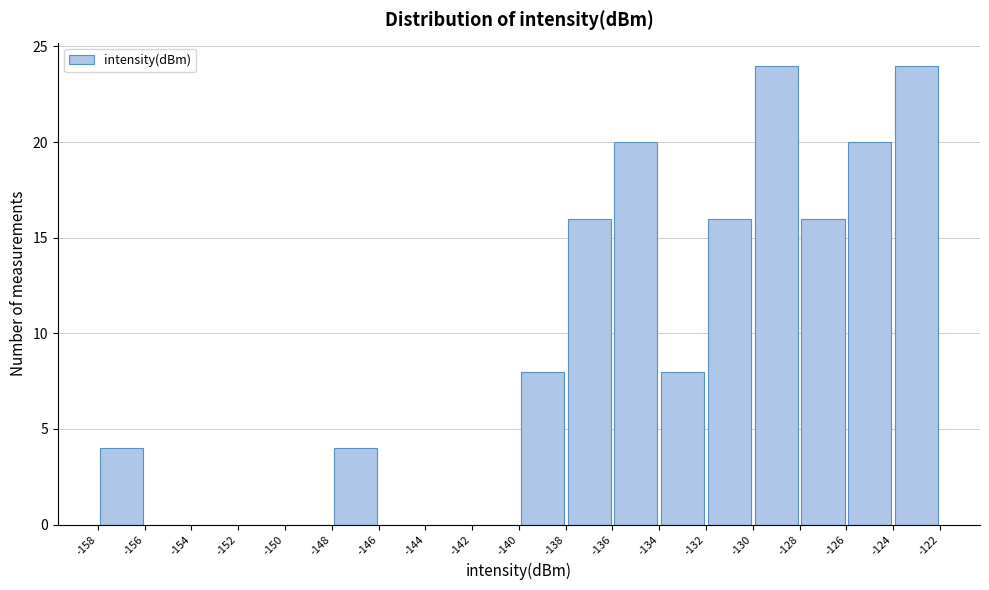

How tall is the bar that spans -140 to -138 on the x-axis? The values are not printed on the chart, so give them approximately, as read against the axis.

8